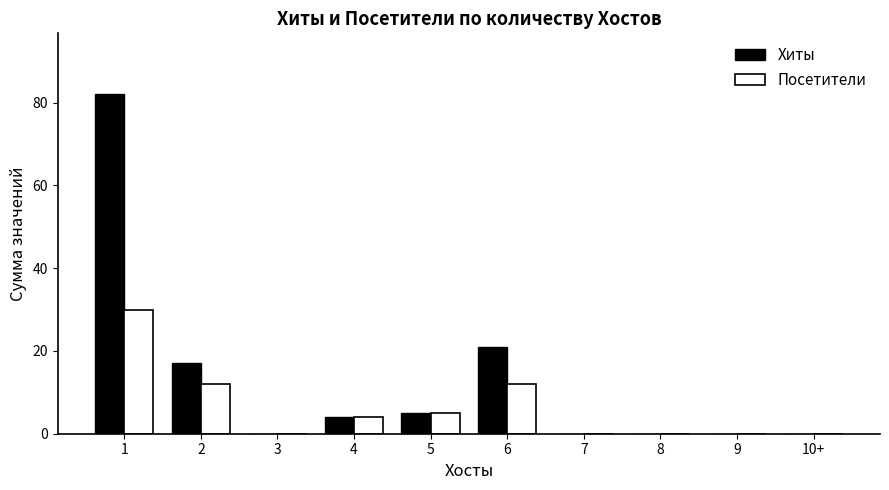

Which series has the largest total across all categories?

Хиты